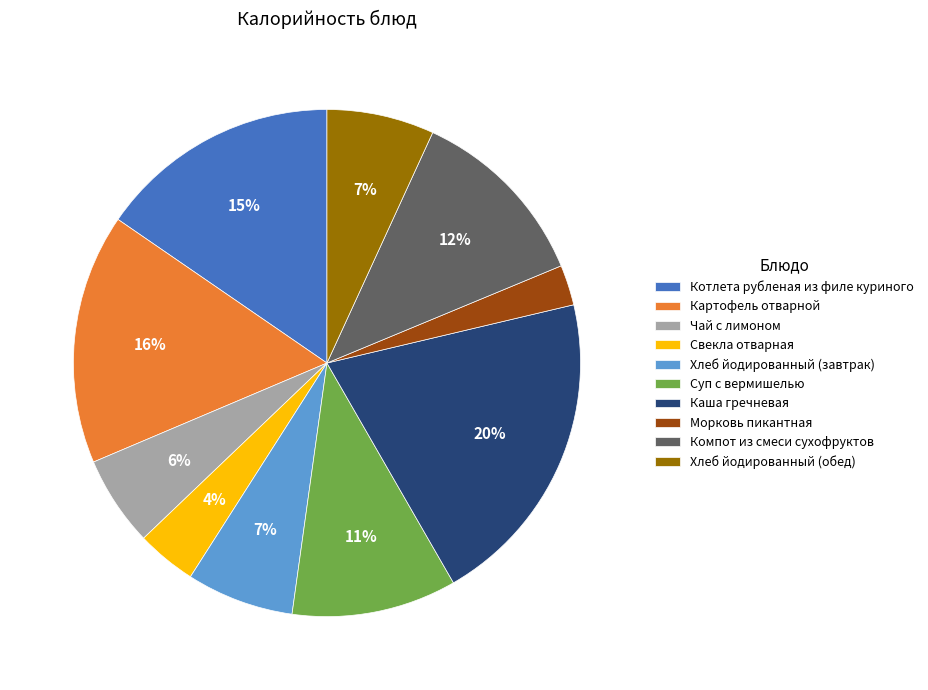

Between Морковь пикантная and Каша гречневая, which is larger?

Каша гречневая